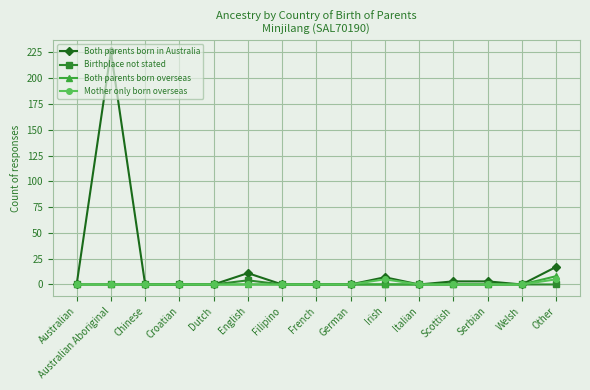

At which label does Both parents born overseas reach its peak?

Other